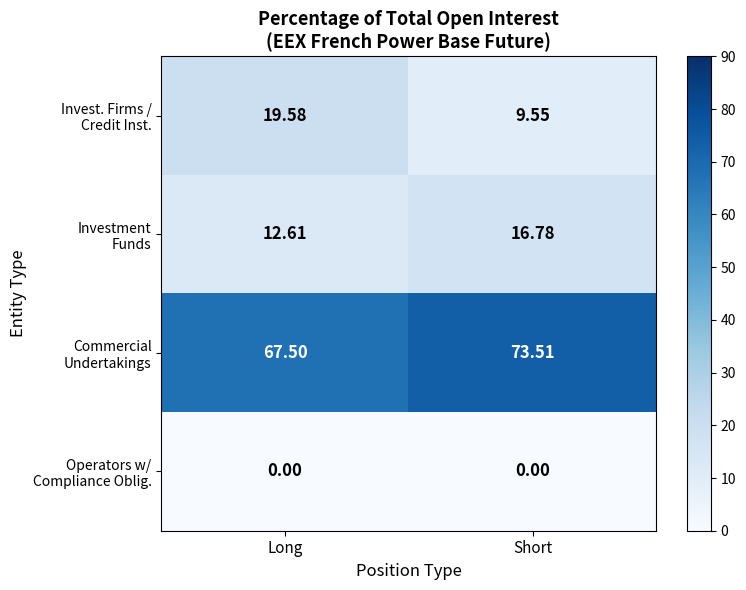

Which category has the highest value across all series?

Short